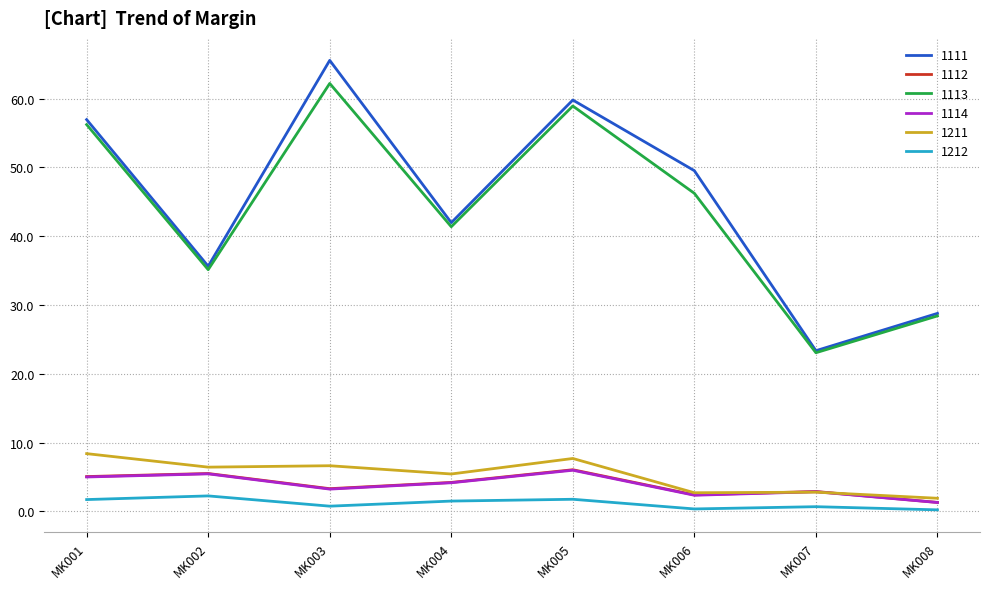

True or false: 1111 and 1112 intersect in this chart.

False